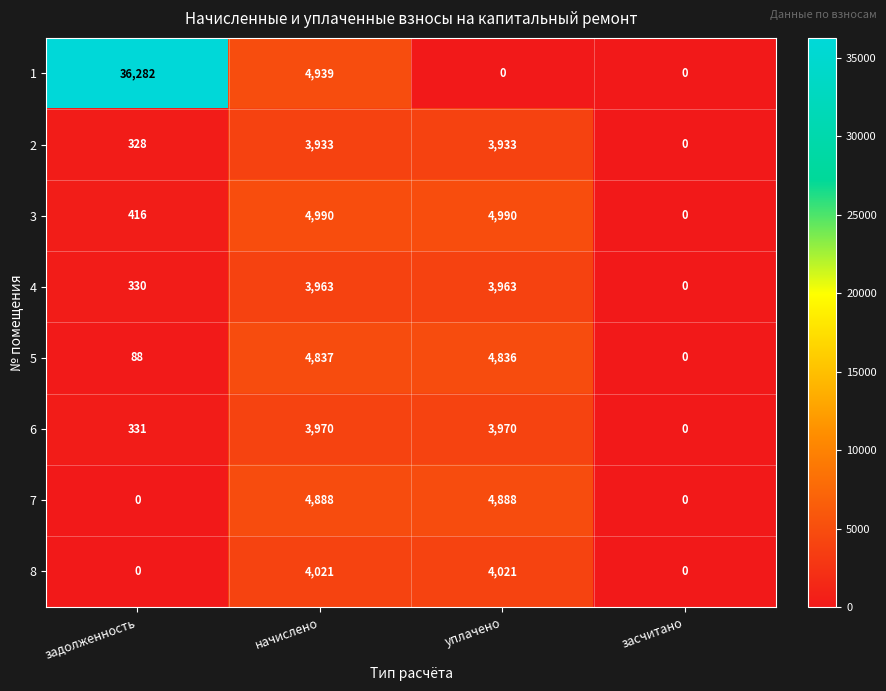

At which label is 1 closest to 18141?

начислено